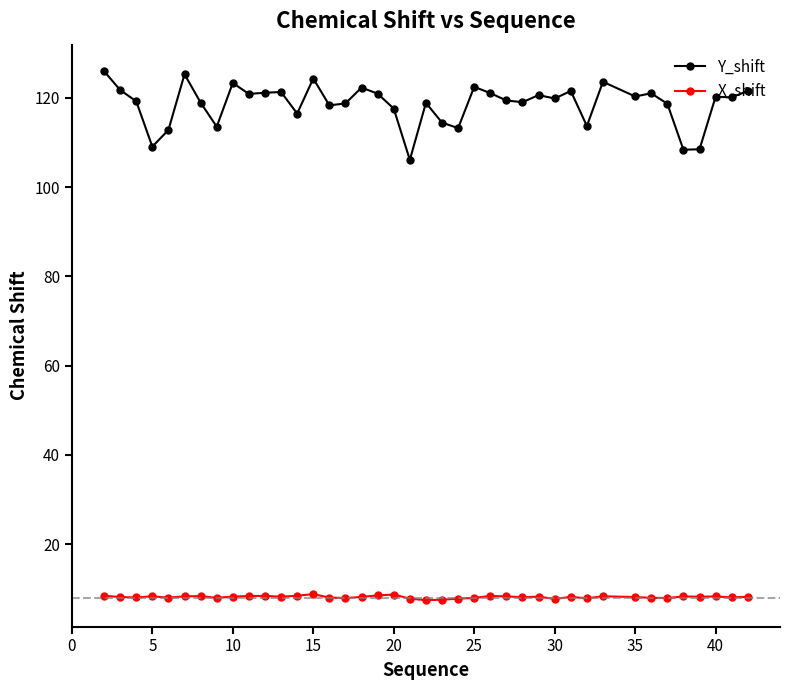

What is the lowest value of the Y_shift series?

106.1